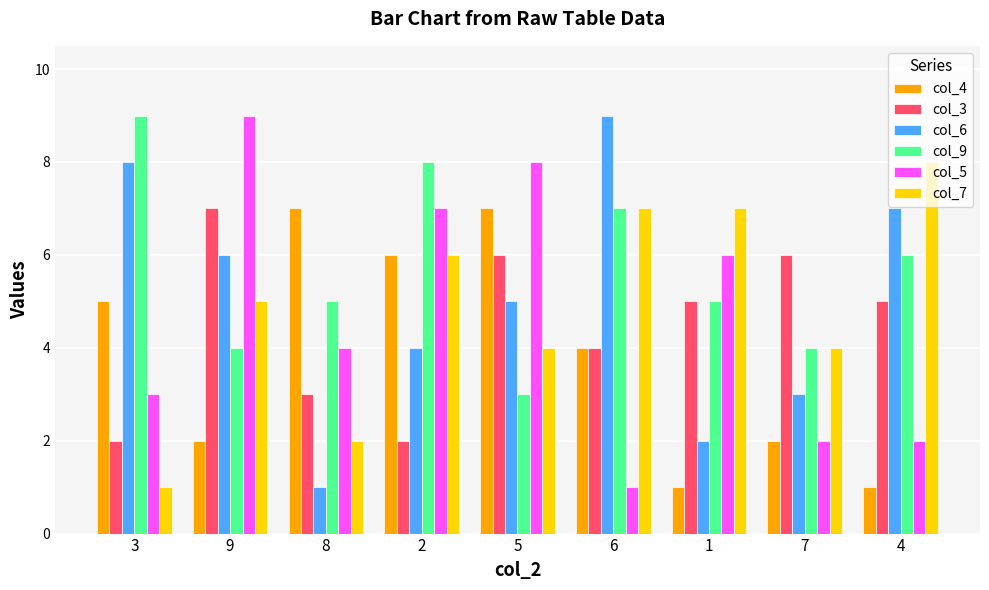

How many series are shown in this chart?

6